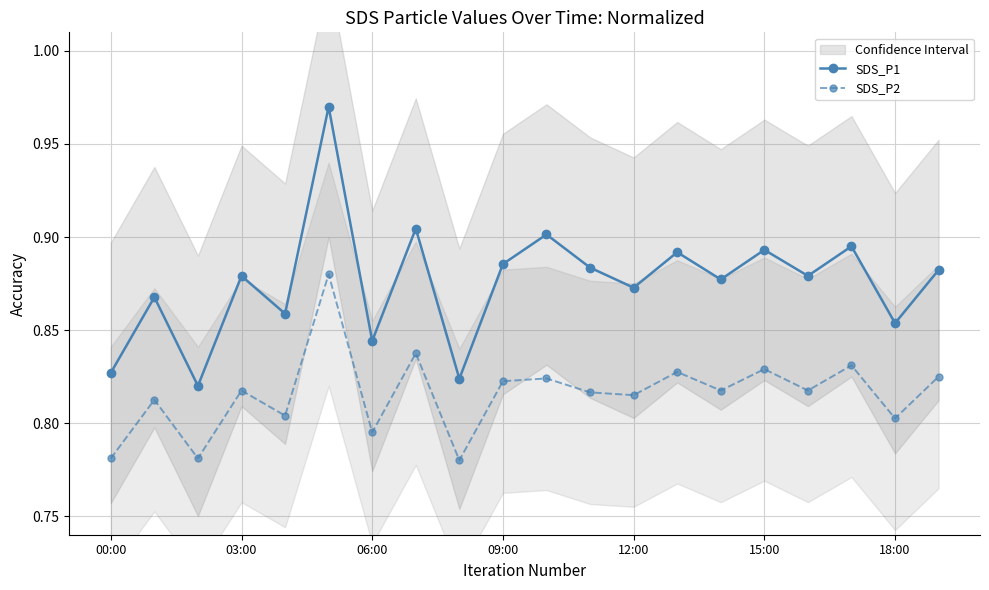

Does the chart display data point markers on the line(s)?

Yes